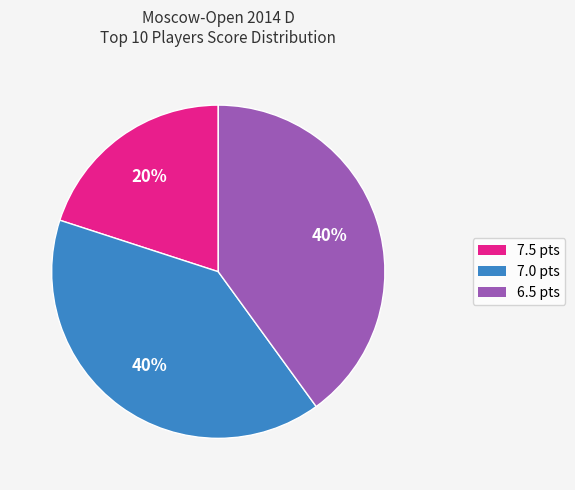

Does any single category account for the majority?

No